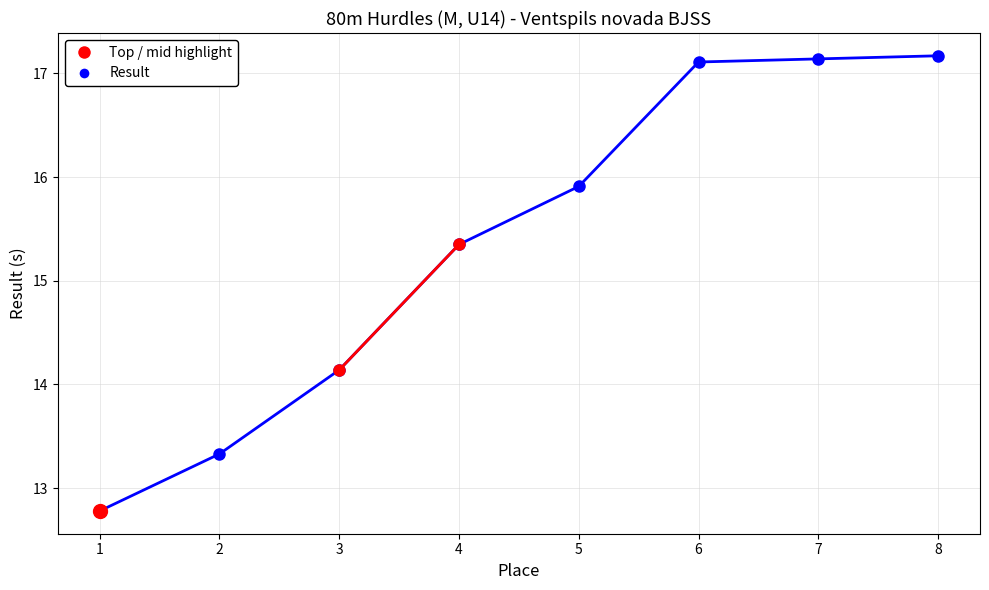

True or false: there are more than 1 points higher than both neighbors.

False